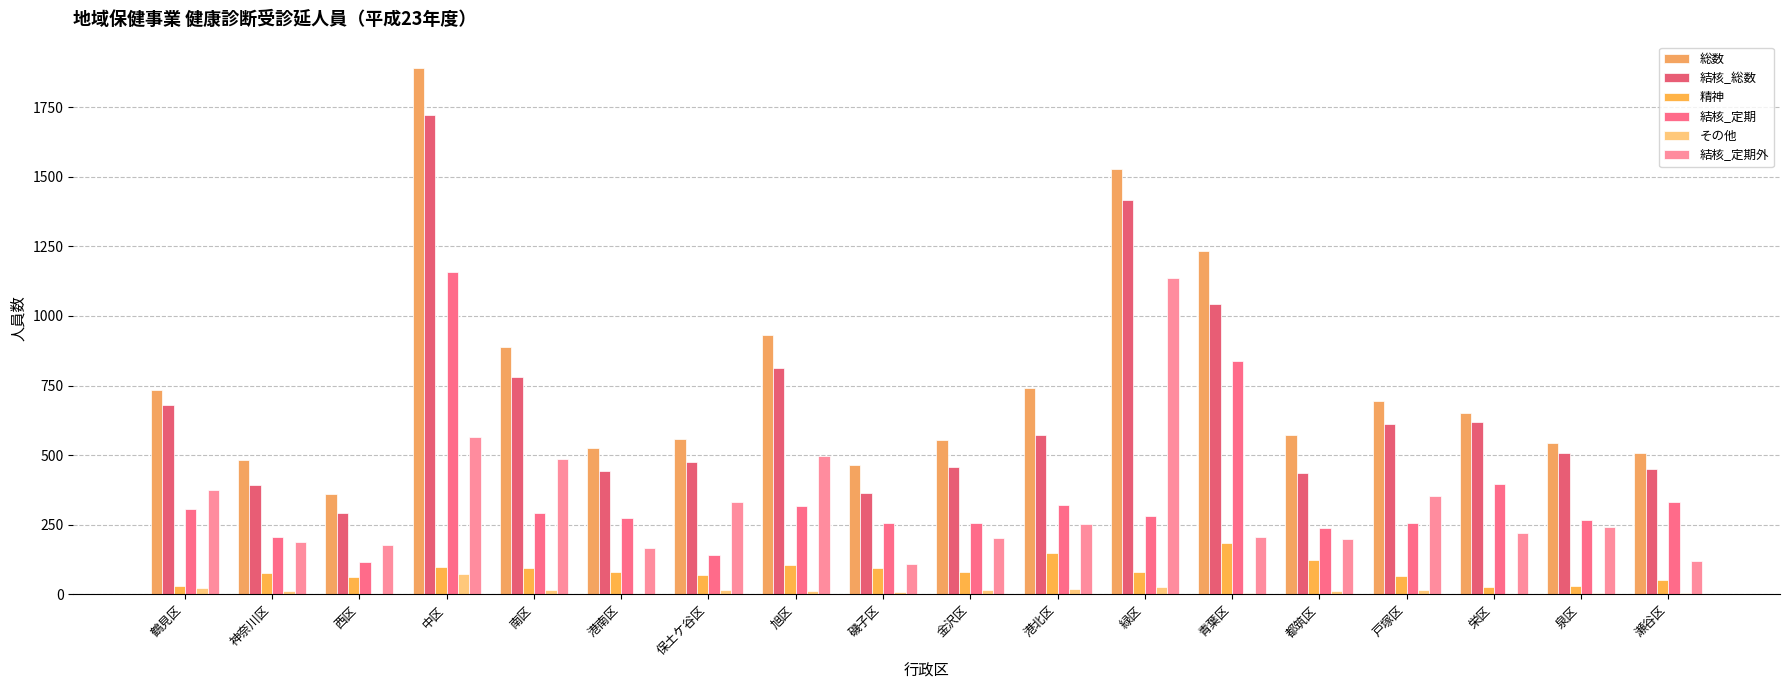

Which has a higher value, 旭区 or 磯子区?

旭区